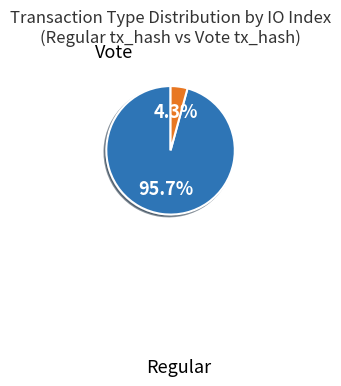

Is there a majority slice in this chart?

Yes